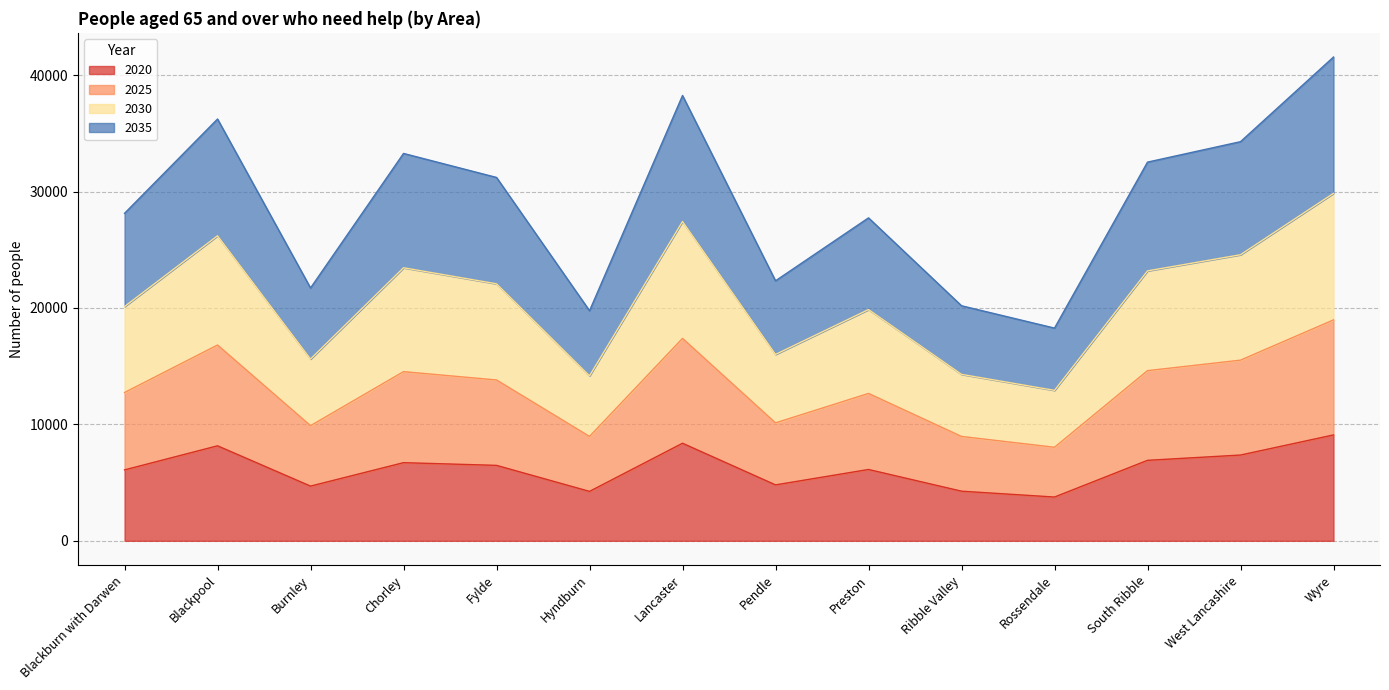

At which category is the sum across all series the highest?

Wyre